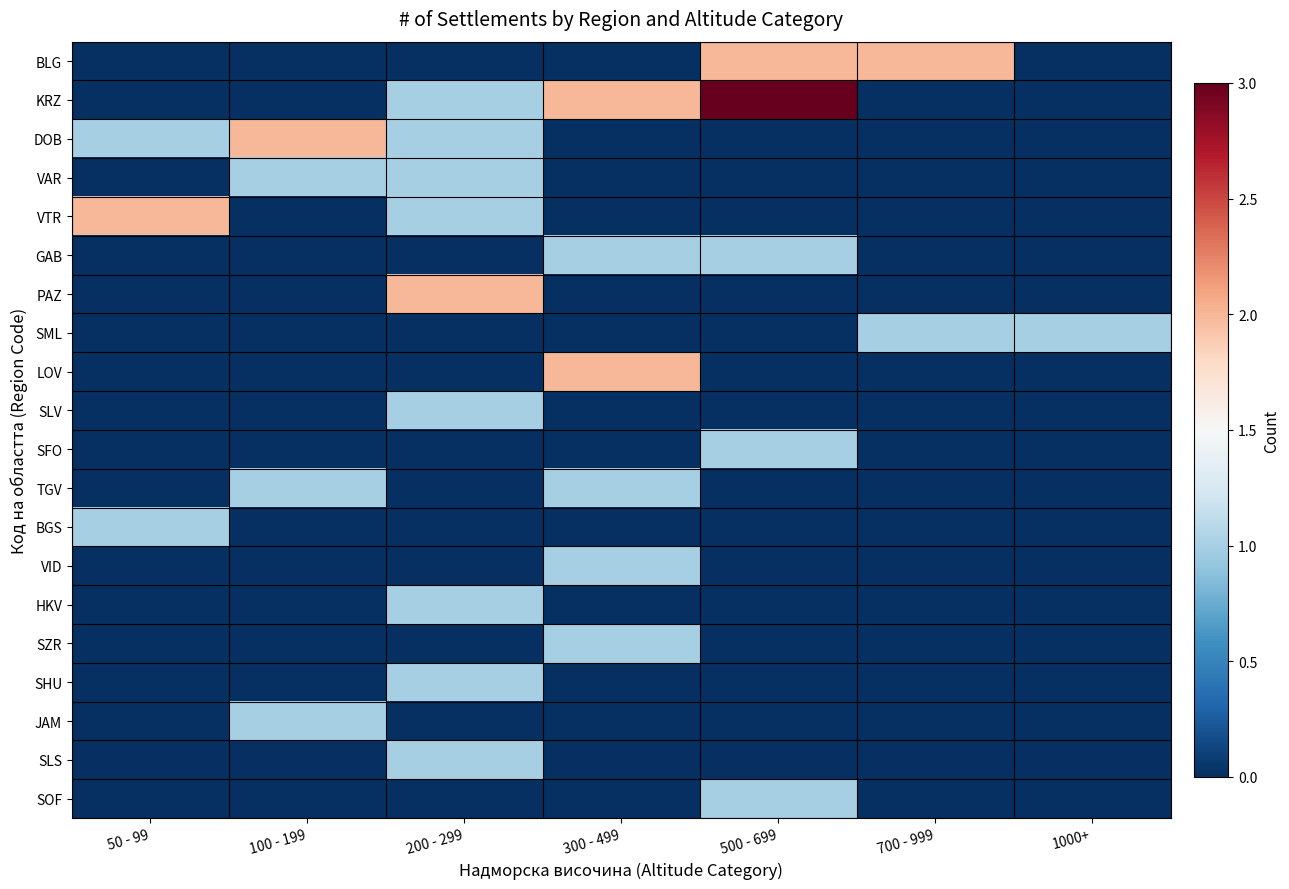

Which series has the largest total across all categories?

KRZ